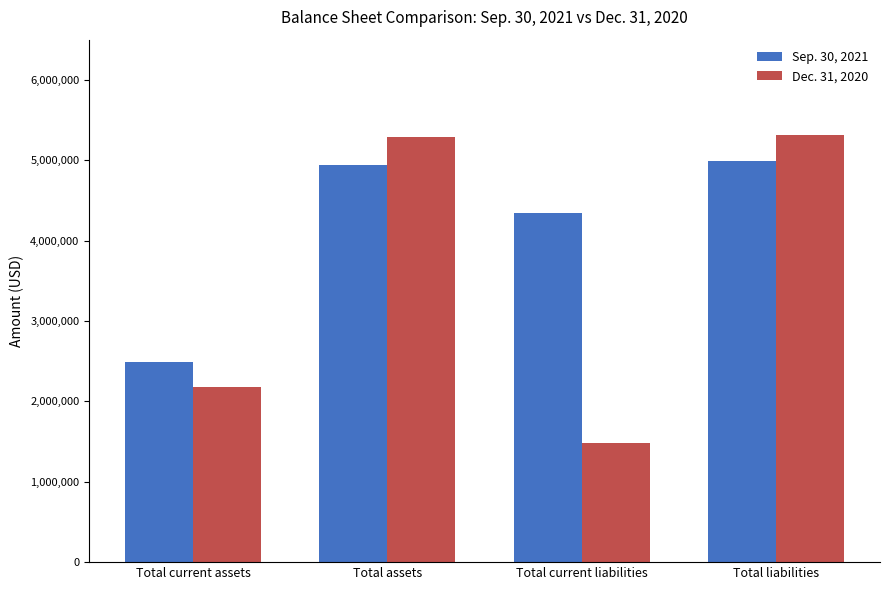

At which label does Dec. 31, 2020 reach its minimum?

Total current liabilities